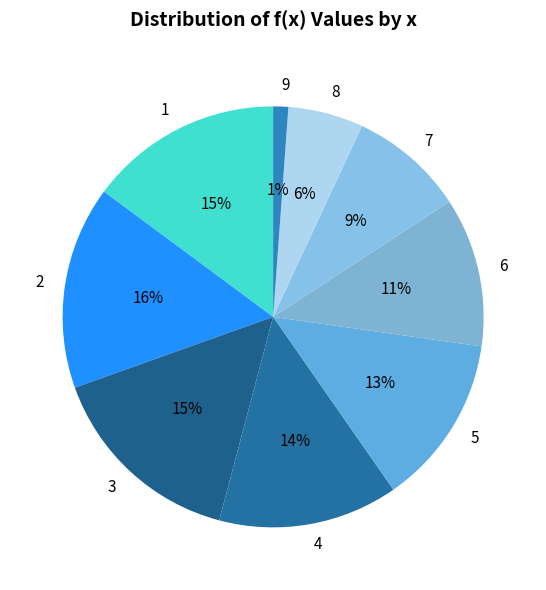

How many segments does this pie chart have?

9